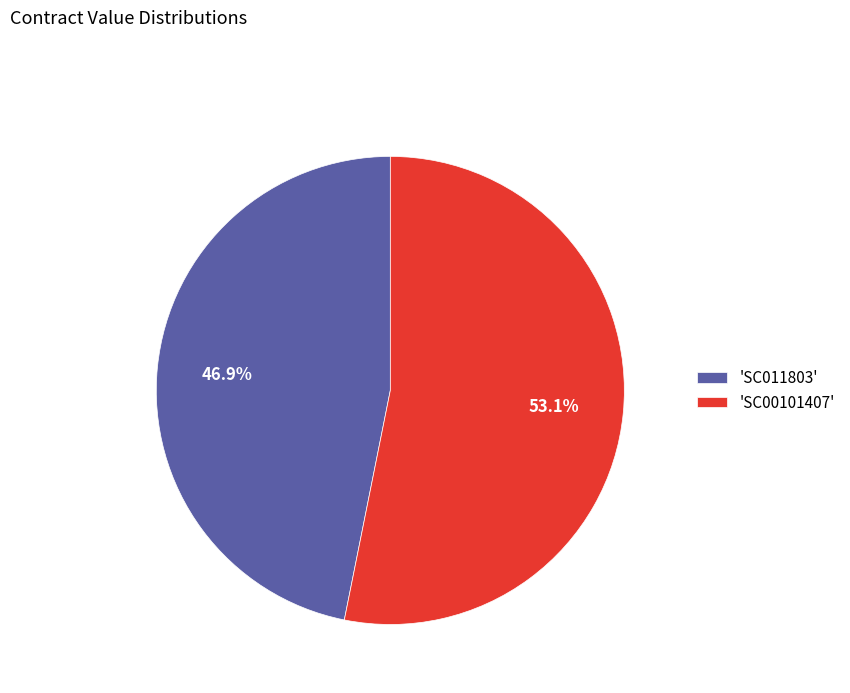

Combined, do 'SC011803' and 'SC00101407' account for over 50%?

Yes